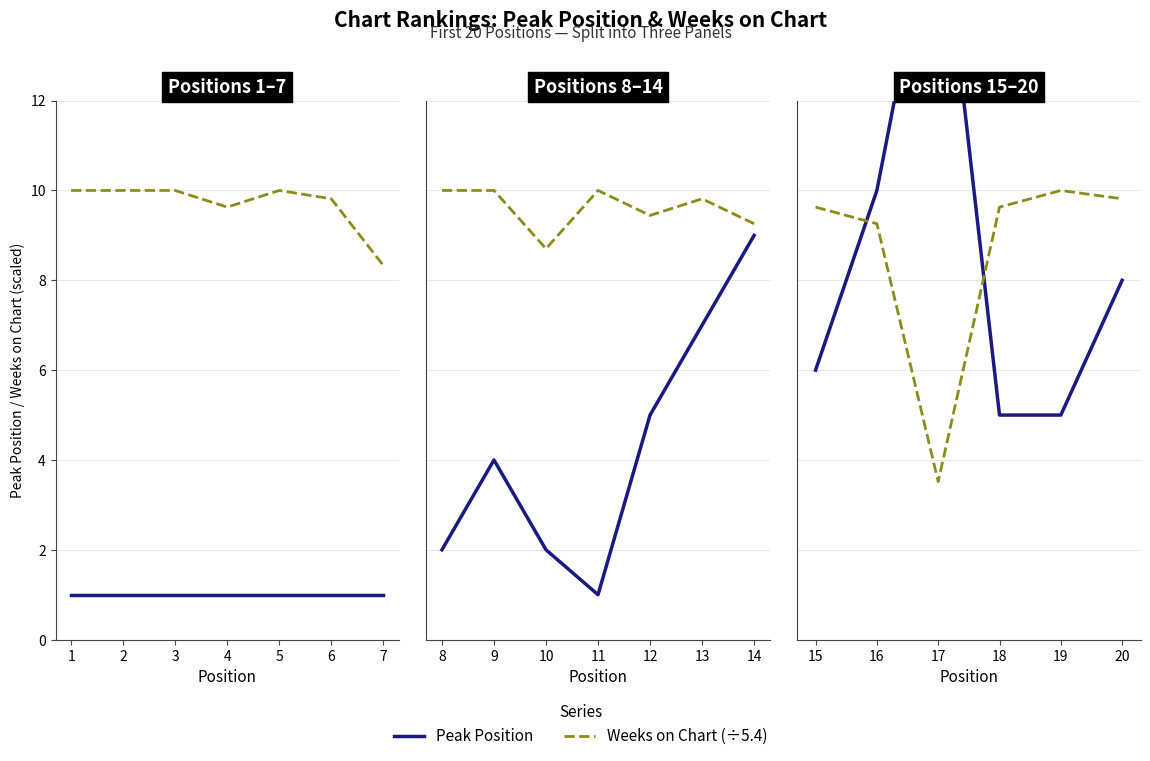

What are all the series names shown in the legend?

Peak Position, Weeks on Chart (÷5.4)